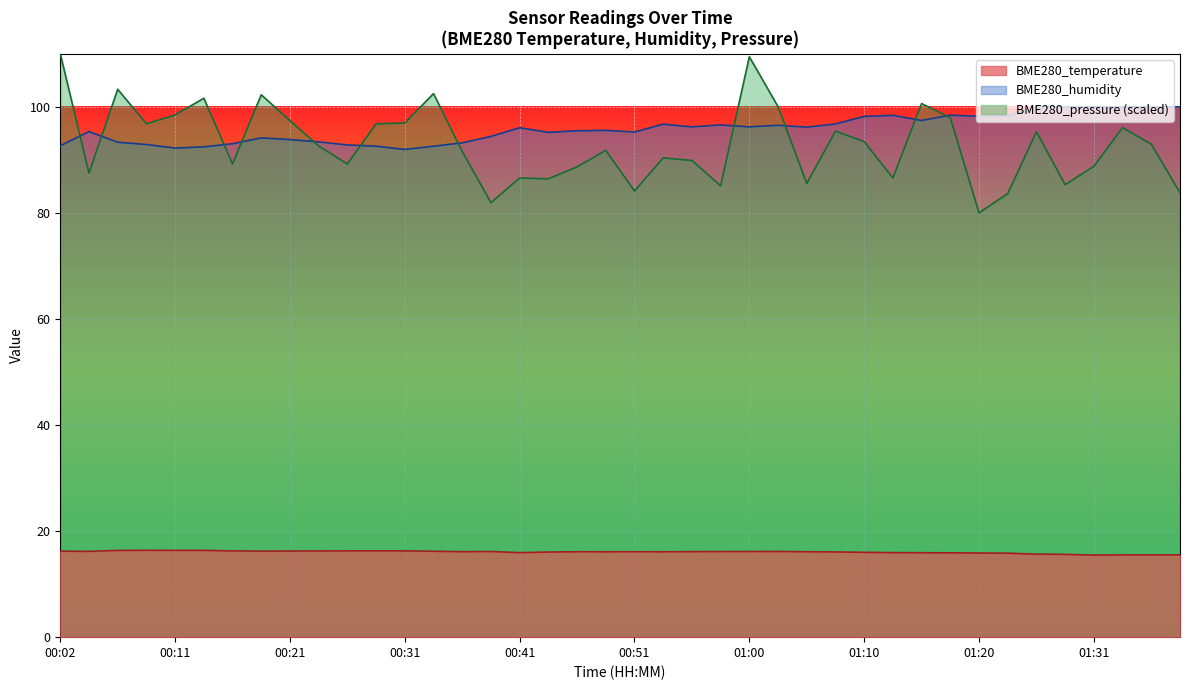

Which series ends up on top after the final intersection of BME280_pressure and BME280_humidity?

BME280_humidity